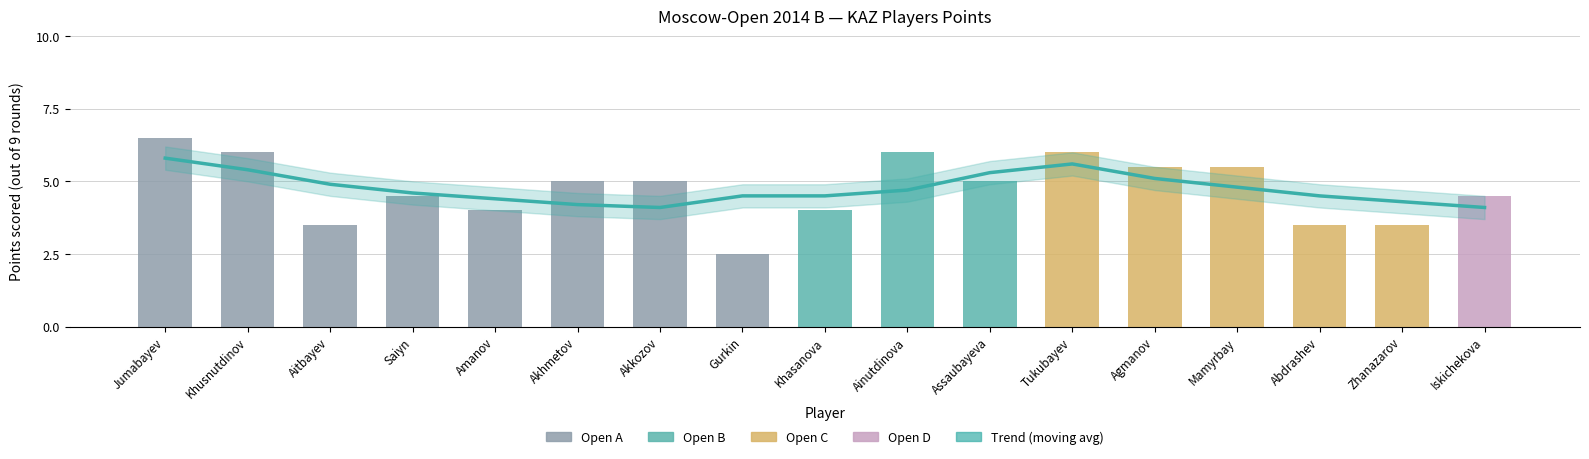

Reading right to left, what are all the values shown in this chart?

Trend (moving avg): 4.1	4.3	4.5	4.8	5.1	5.6	5.3	4.7	4.5	4.5	4.1	4.2	4.4	4.6	4.9	5.4	5.8
Points: 4.5	3.5	3.5	5.5	5.5	6.0	5.0	6.0	4.0	2.5	5.0	5.0	4.0	4.5	3.5	6.0	6.5